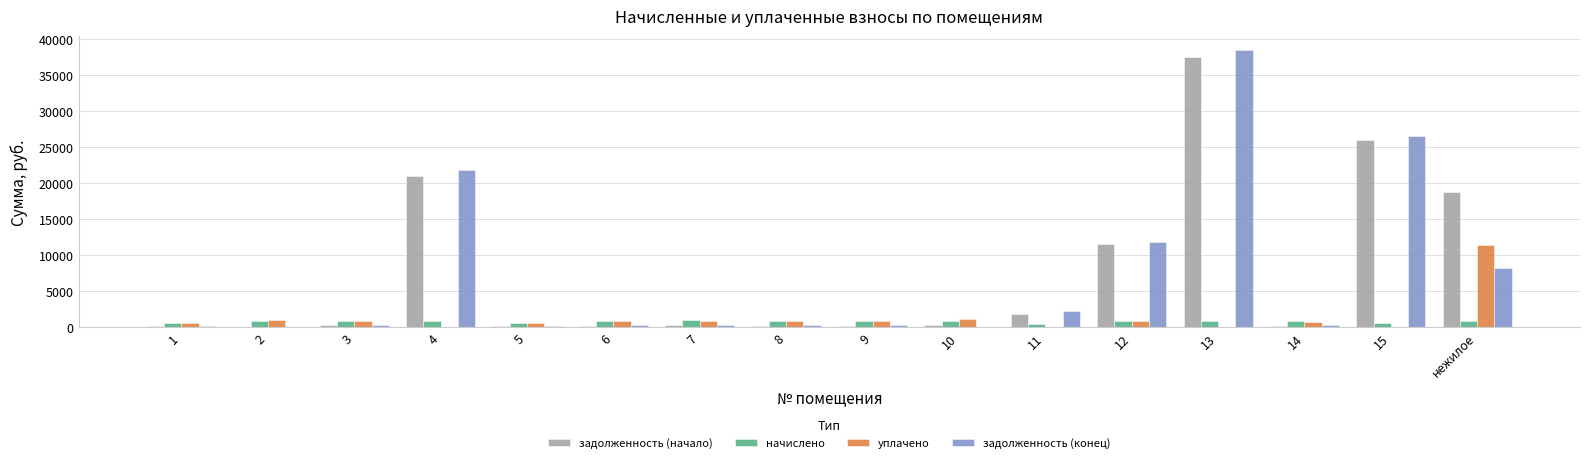

Are the bars grouped side by side (vs. stacked)?

Yes